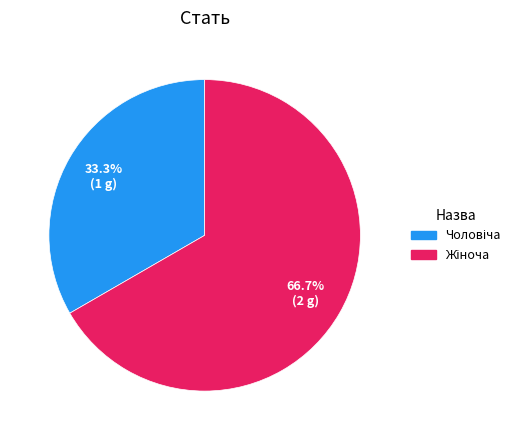

Is there any slice that represents more than half of the pie?

Yes